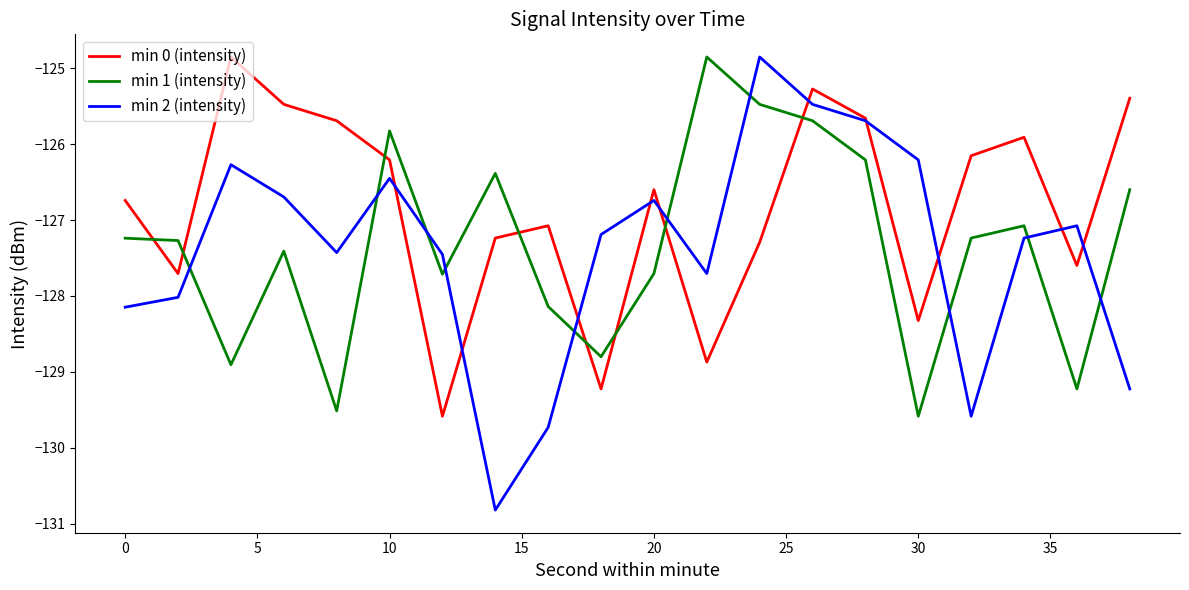

Which series has the largest range (max minus min)?

min 2 (intensity)